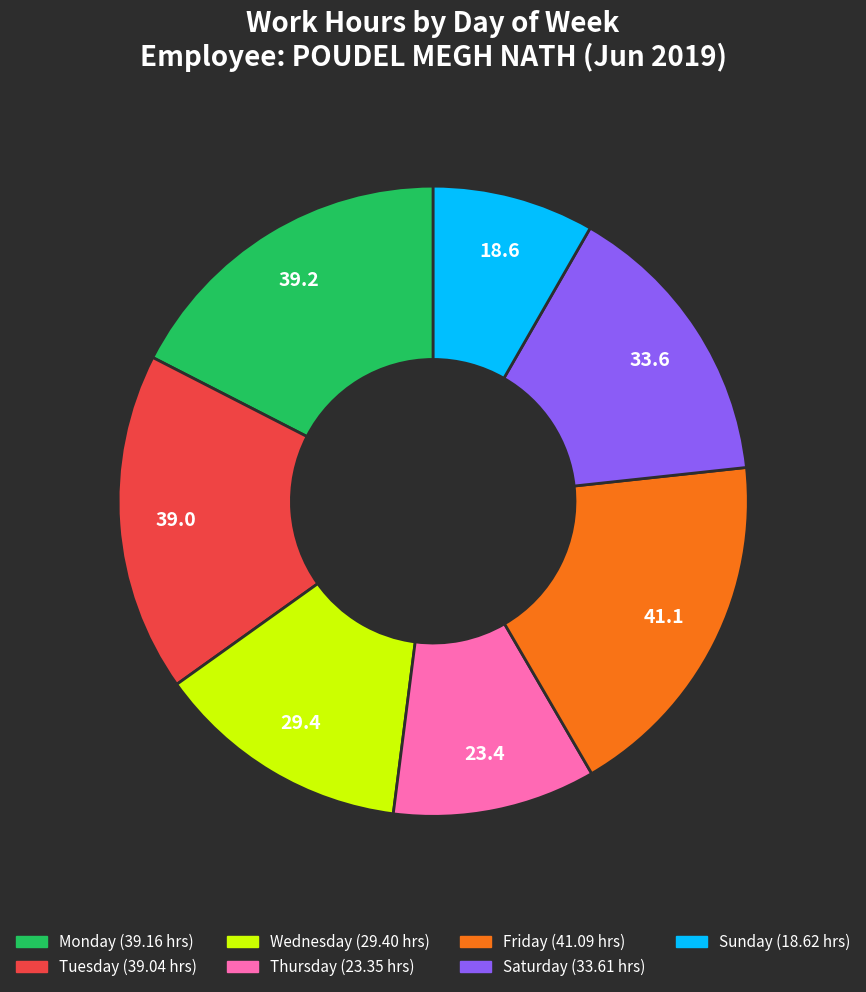

Does any single category account for the majority?

No